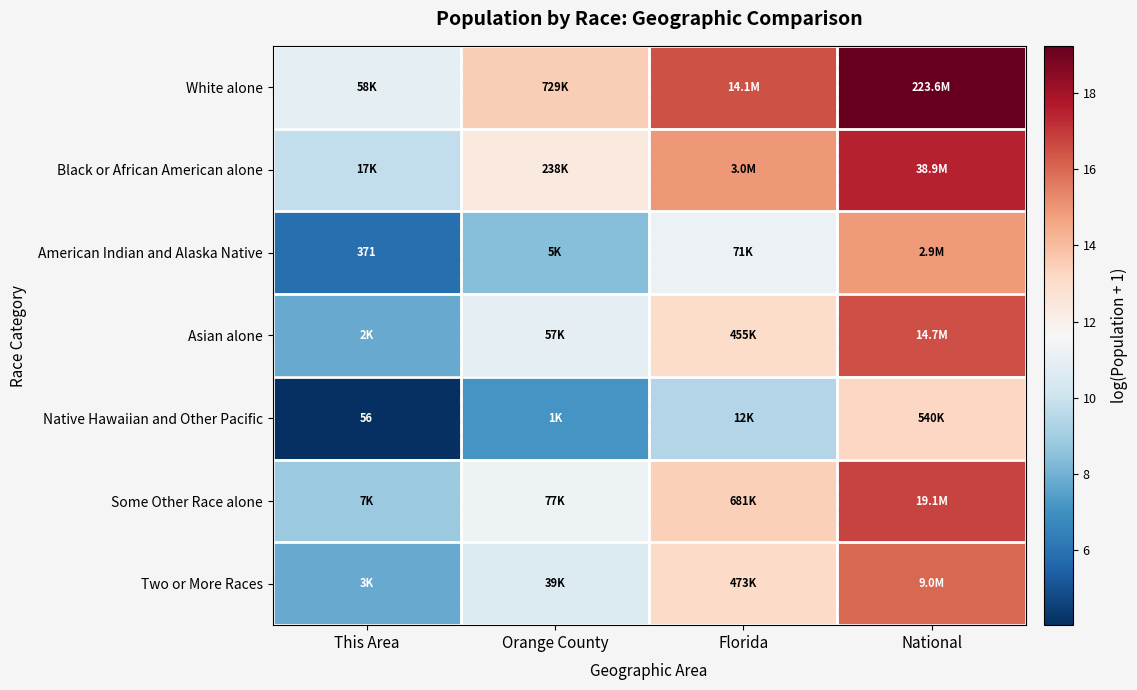

Is it true that Asian alone equals 4.9 at This Area?

False